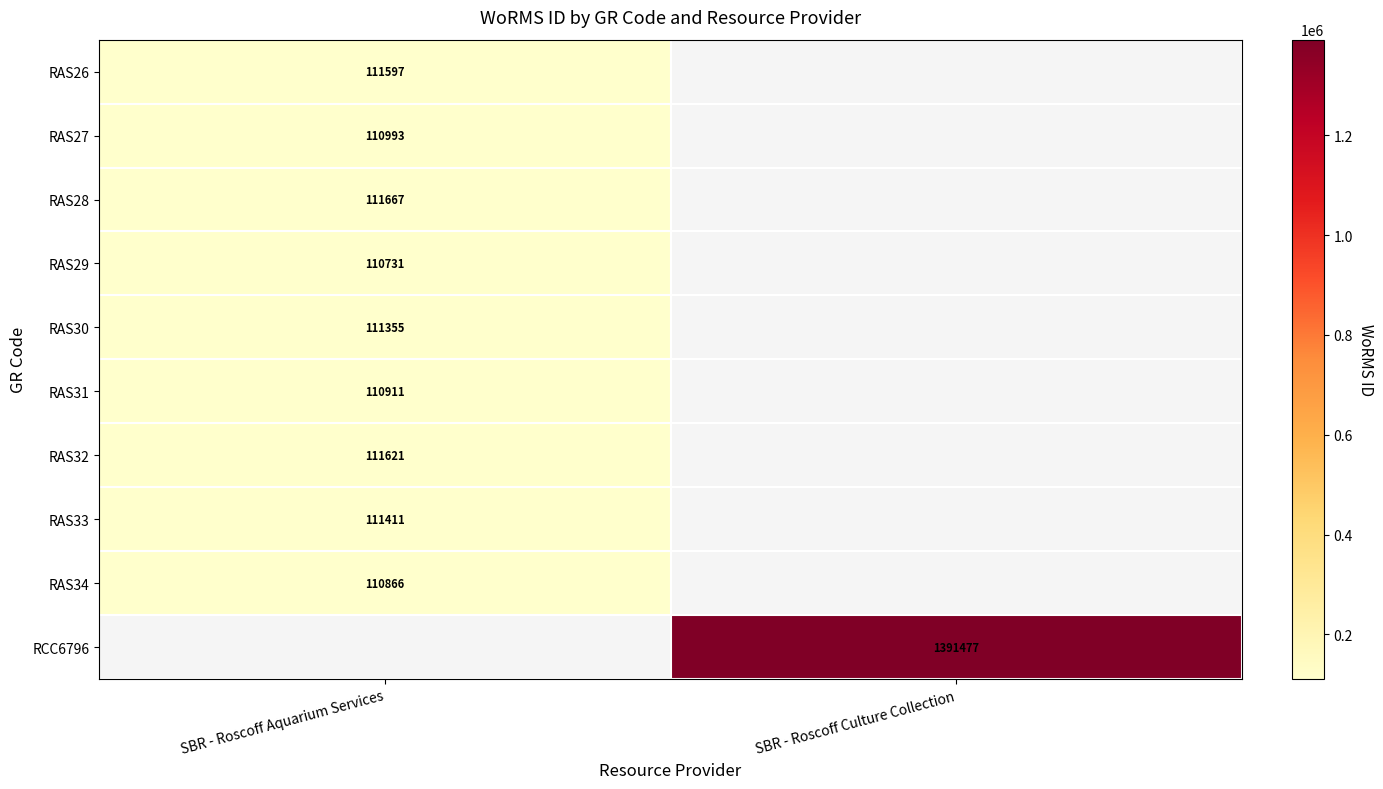

Is the value of RAS32 at SBR - Roscoff Aquarium Services greater than the value of RAS26 at SBR - Roscoff Aquarium Services?

Yes